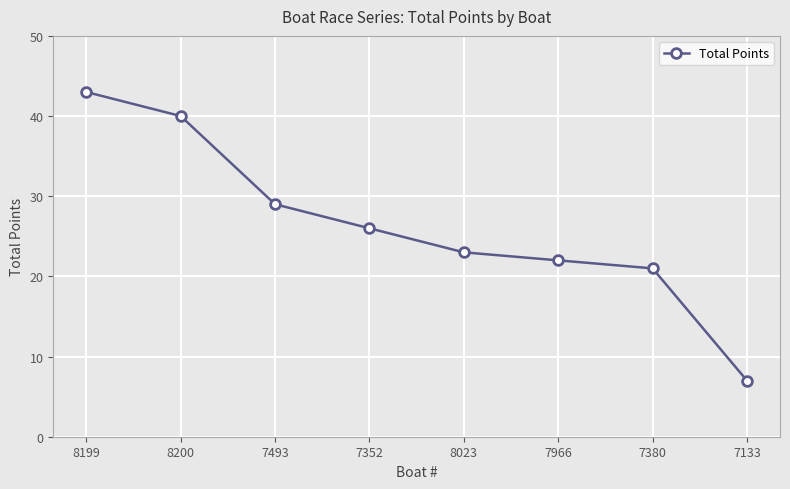

Between 8200 and 7352, which is larger?

8200